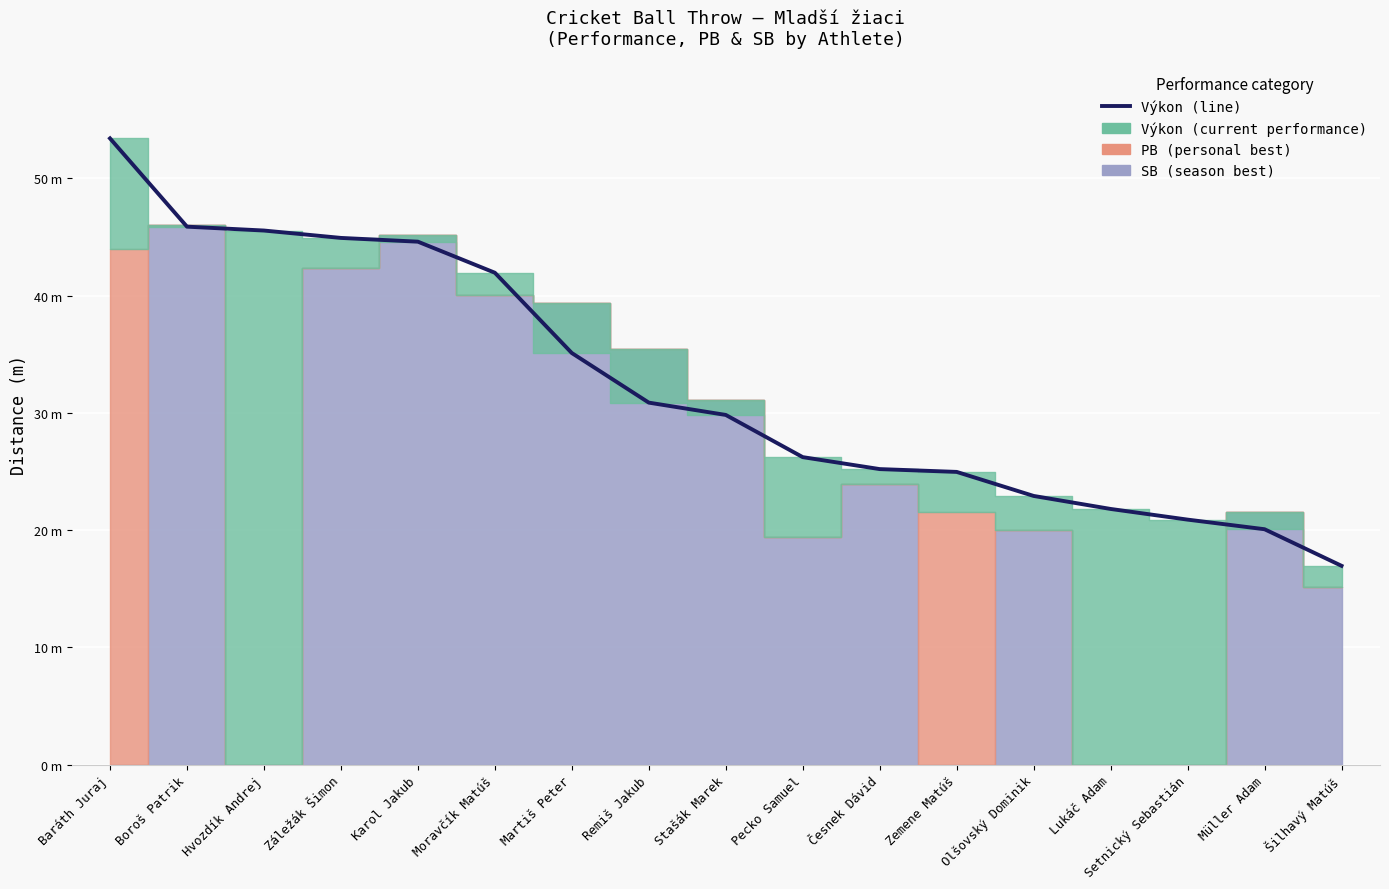

List the labels in order of value, largest first.

Baráth Juraj, Boroš Patrik, Hvozdík Andrej, Záležák Šimon, Karol Jakub, Moravčík Matúš, Martiš Peter, Remiš Jakub, Stašák Marek, Pecko Samuel, Česnek Dávid, Zemene Matúš, Olšovský Dominik, Lukáč Adam, Setnický Sebastián, Müller Adam, Šilhavý Matúš